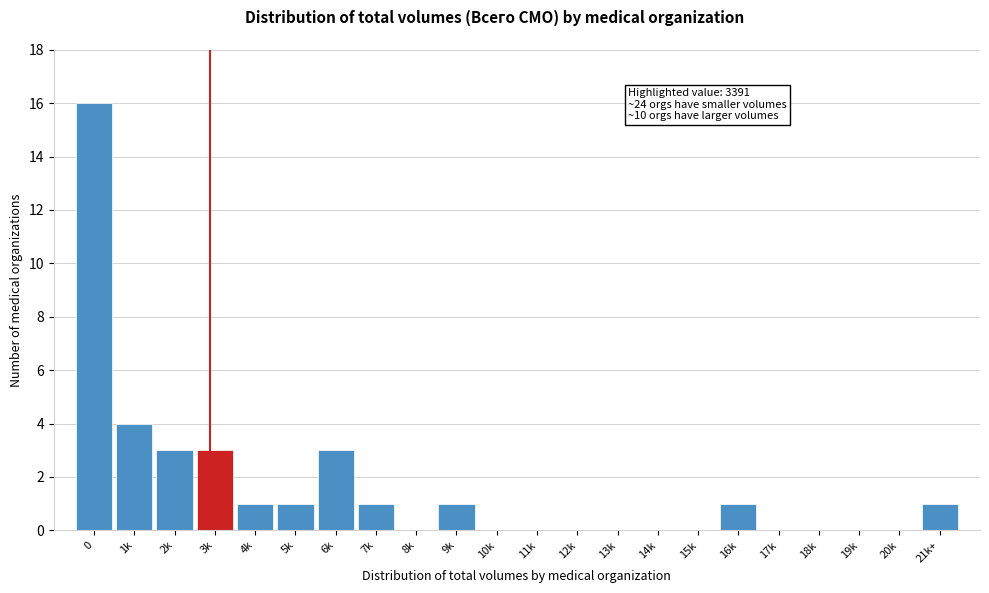

Reading left to right, extract all data points from this chart.

0=16	1k=4	2k=3	3k=3	4k=1	5k=1	6k=3	7k=1	8k=0	9k=1	10k=0	11k=0	12k=0	13k=0	14k=0	15k=0	16k=1	17k=0	18k=0	19k=0	20k=0	21k+=1